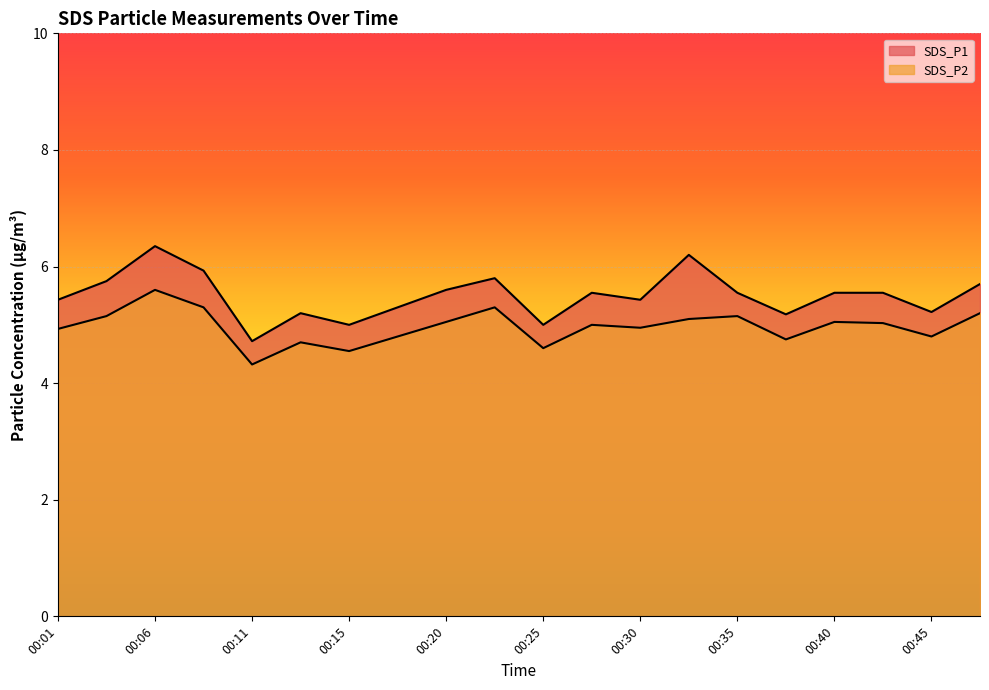

Where is SDS_P1 nearest to the value 5?

00:15